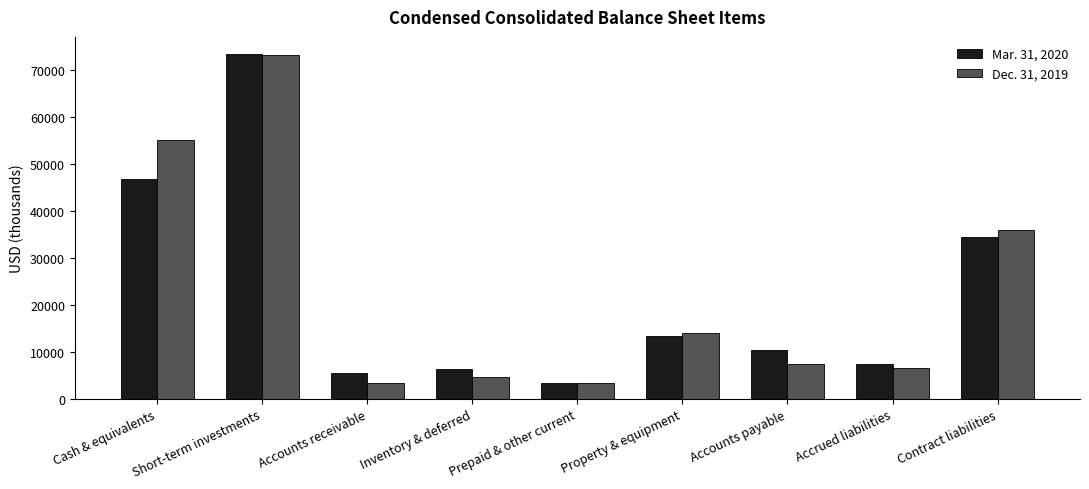

At which category is the sum across all series the highest?

Short-term investments